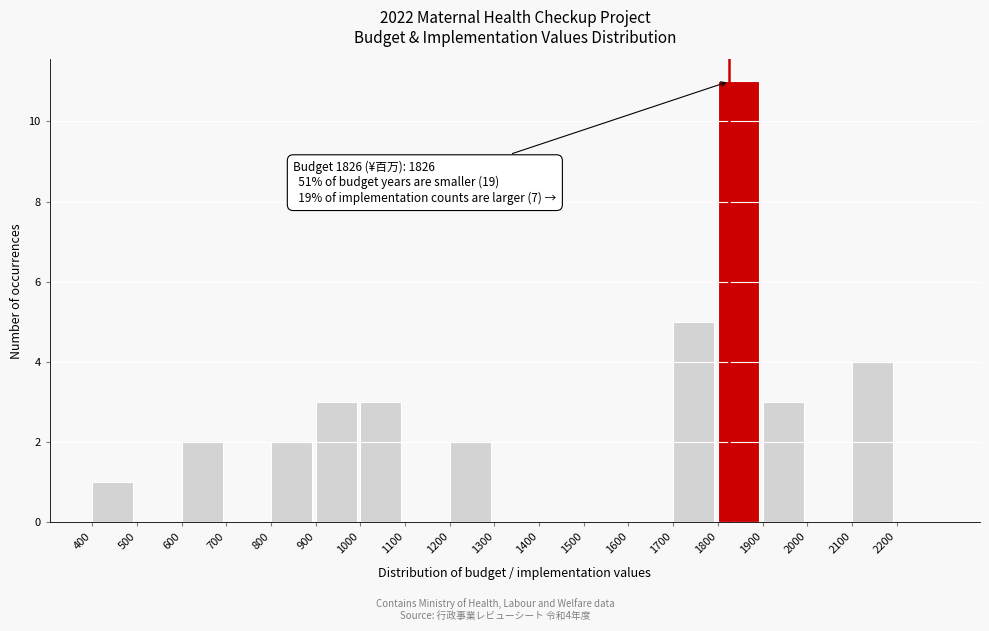

Which range on the x-axis has the tallest bar?

1800 to 1900